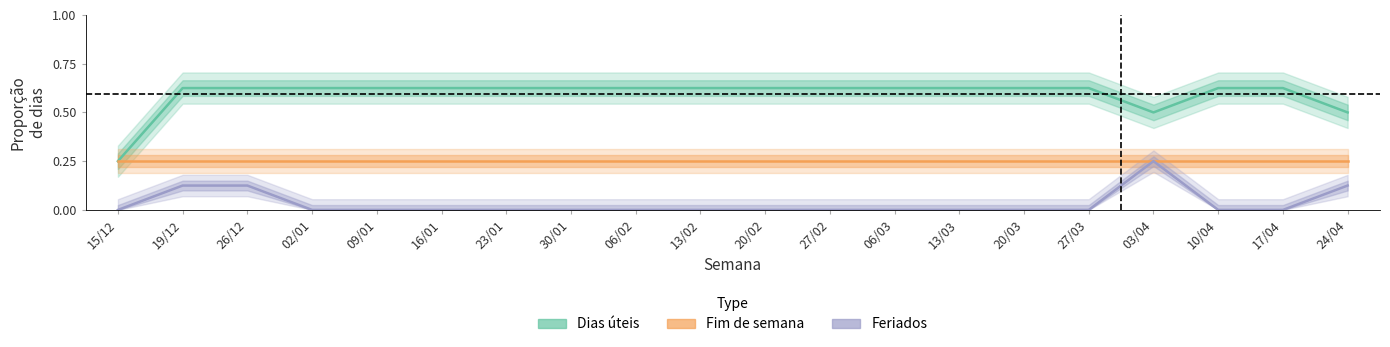

How many interior local valleys does the Dias úteis series have?

1